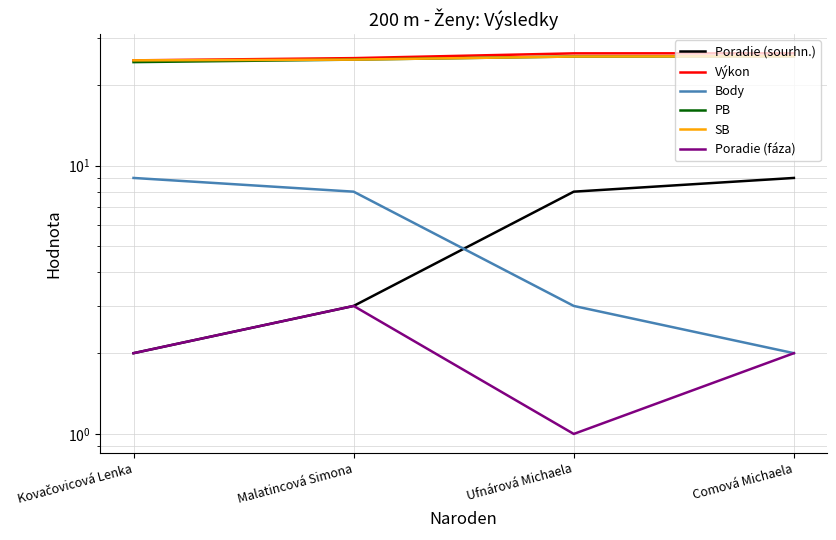

Between Ufnárová Michaela and Kovačovicová Lenka, which is larger?

Ufnárová Michaela